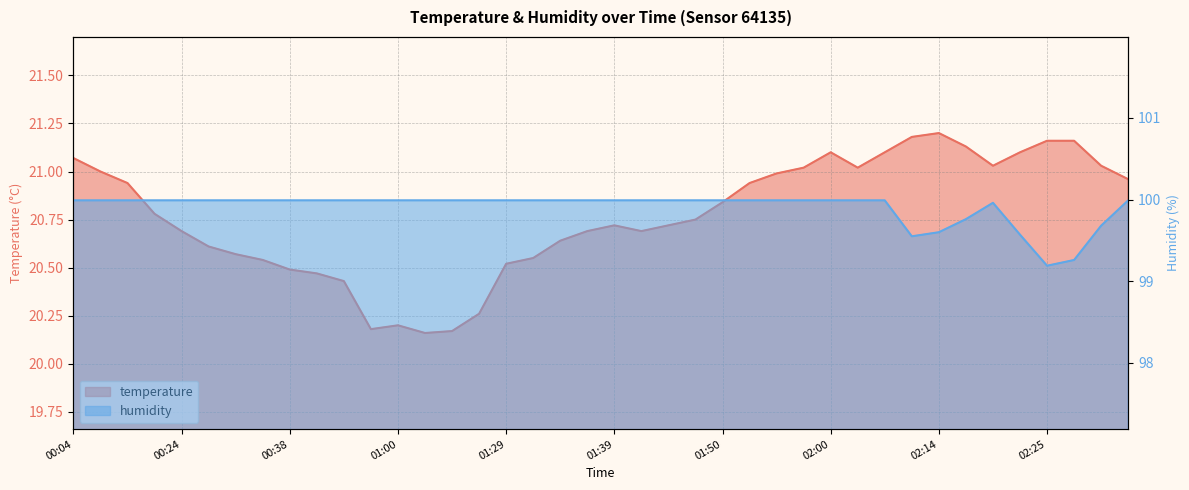

What is the label of the 7th point from the right?

02:17